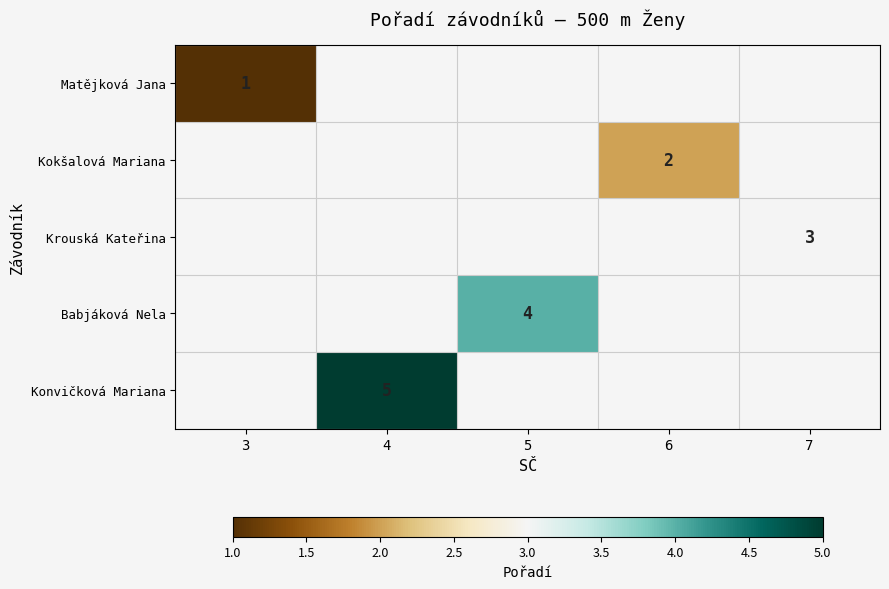

Which label corresponds to the smallest value in the chart?

3